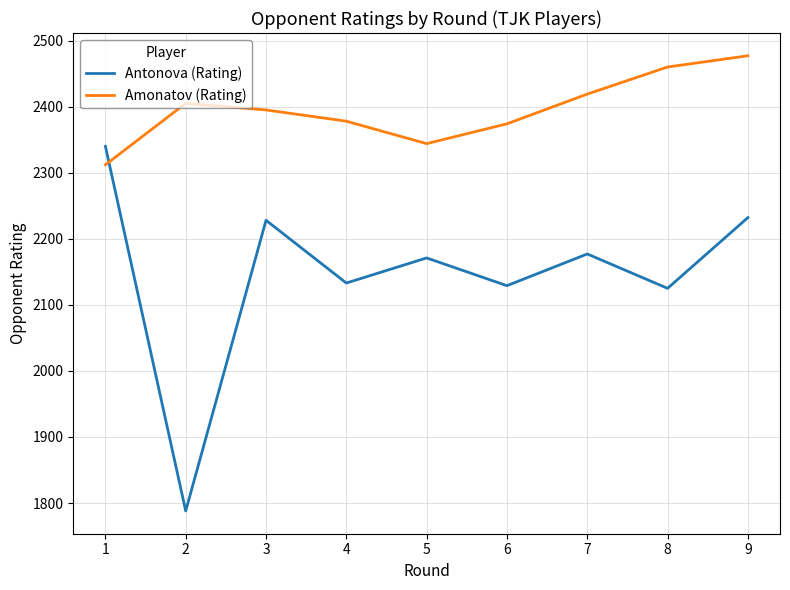

The value of Amonatov (Rating) at 6 is 4263. True or false?

False